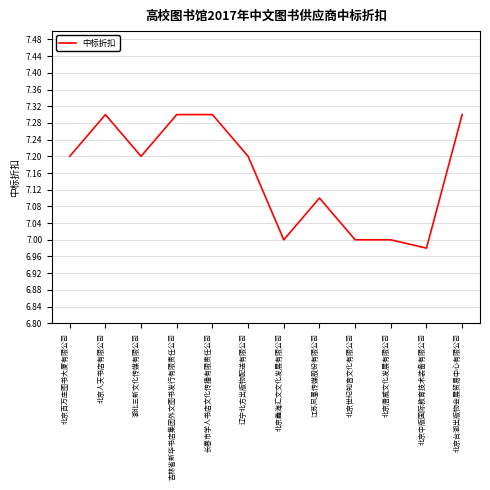

What is the difference between the values at 江苏凤凰传媒股份有限公司 and 北京人天书店有限公司?

0.2